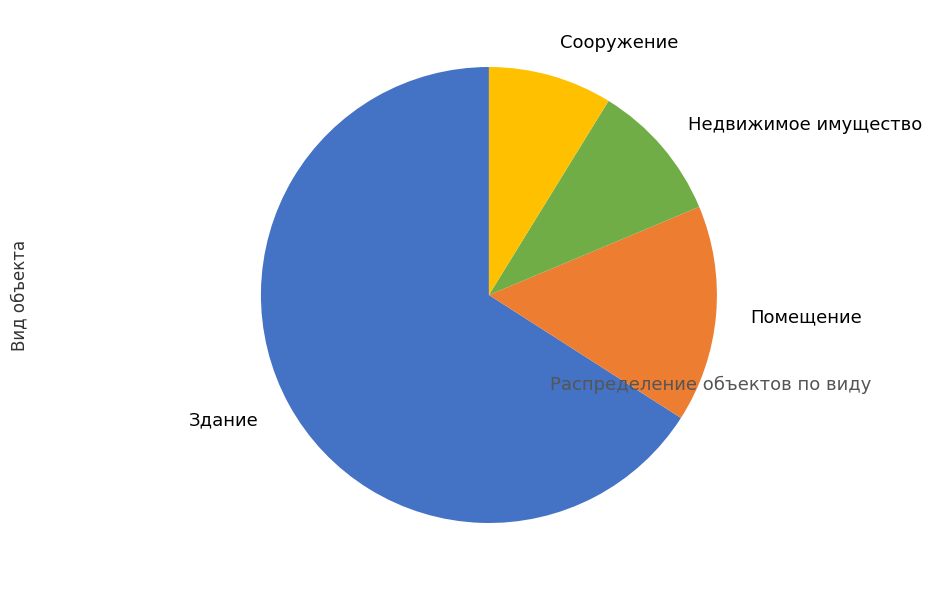

Rank the categories by value from lowest to highest.

Сооружение, Недвижимое имущество, Помещение, Здание